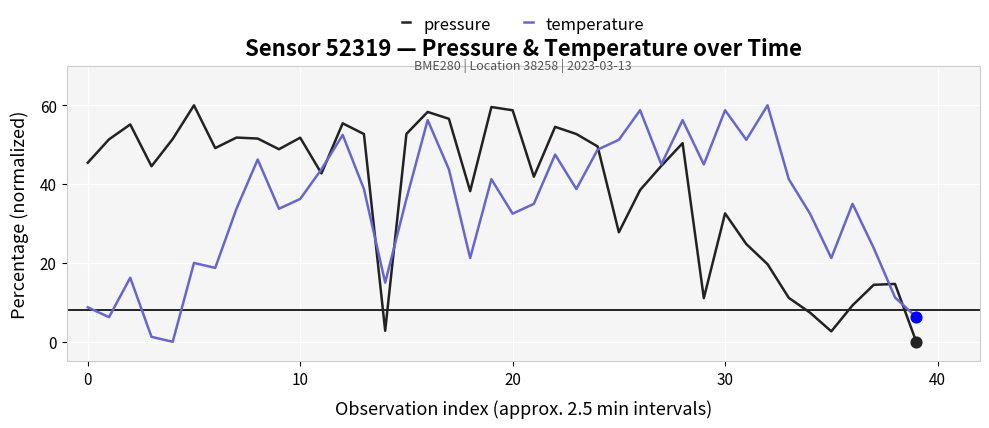

At how many categories does at least one series exceed 58?

7